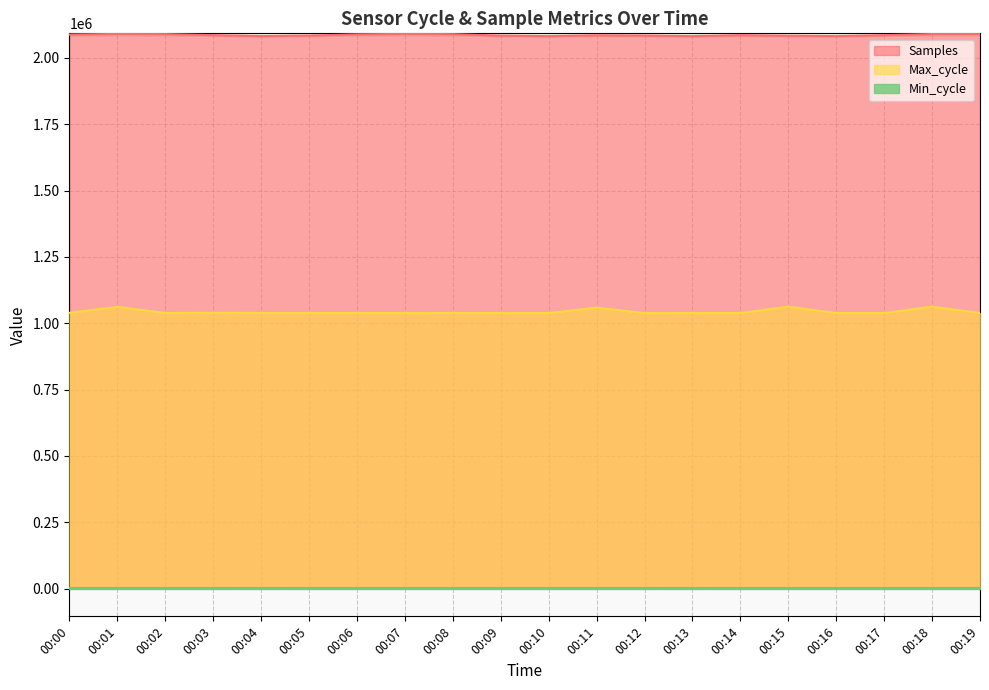

What value does the Samples series have at 00:08?

2089943.0